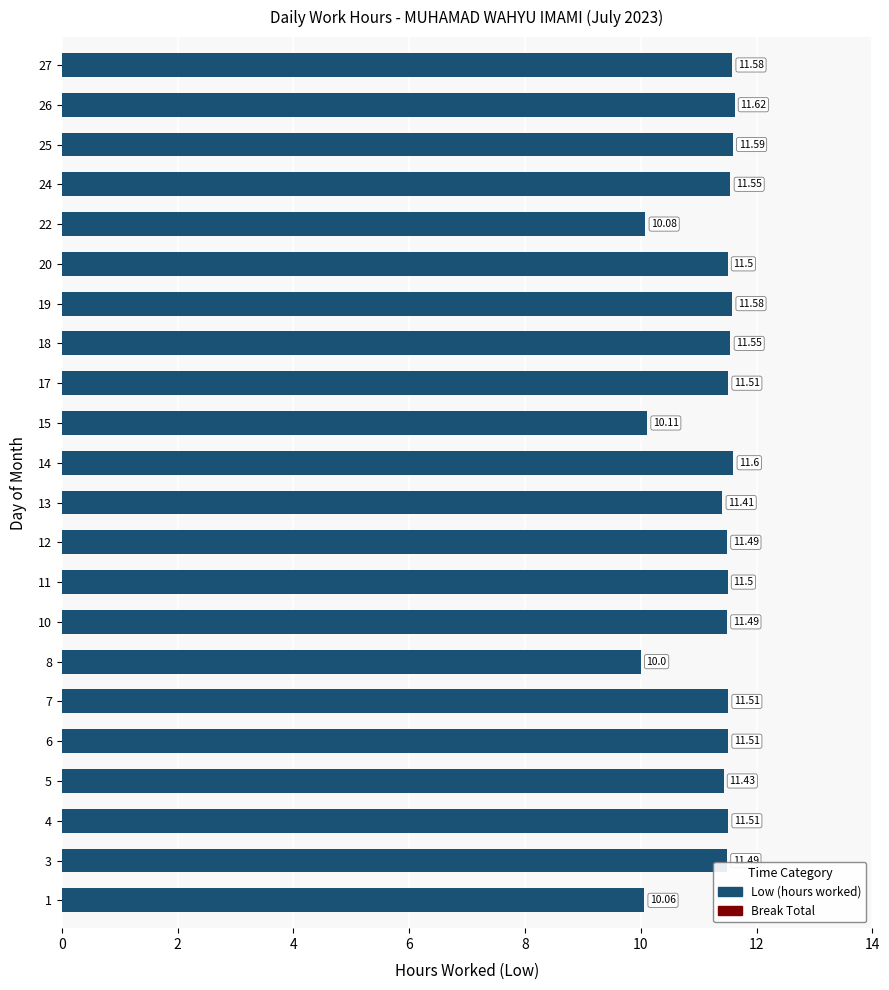

Which has a higher value, 20 or 1?

20